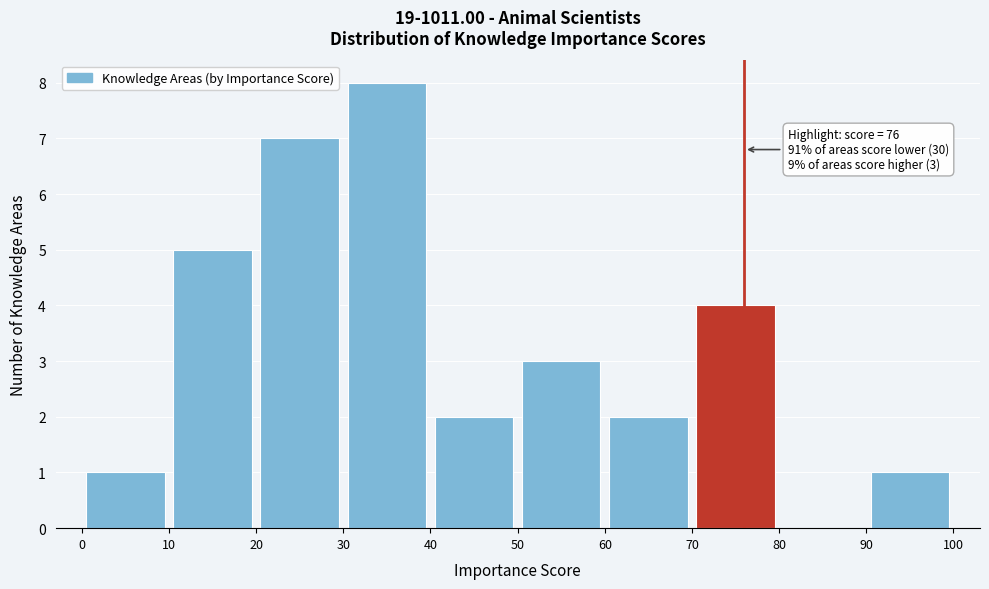

Over which range of the x-axis is the bar tallest?

30 to 40